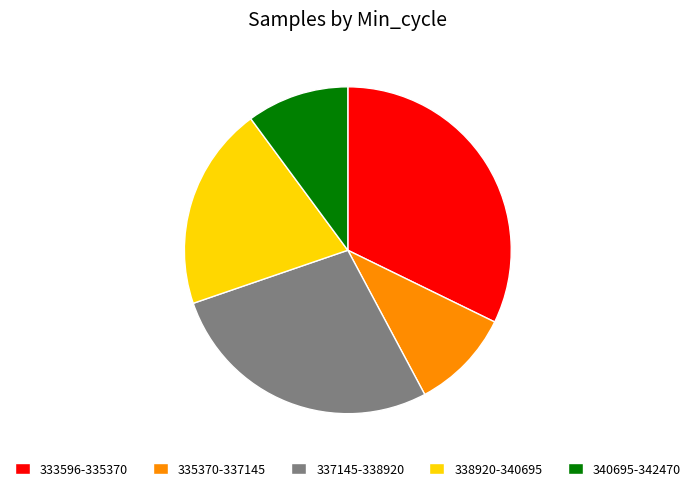

Approximately how many times larger is the value at 337145-338920 compared to 338920-340695?

1.4